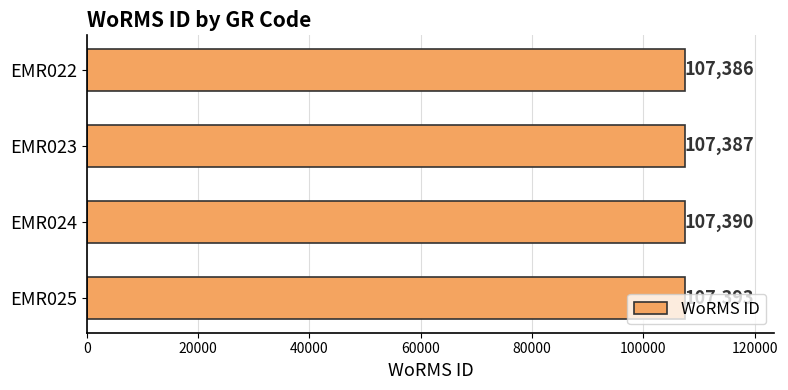

Which has a higher value, EMR025 or EMR022?

EMR025